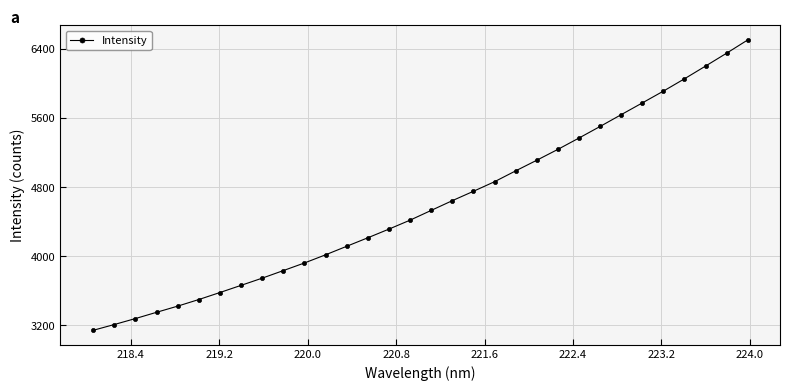

What is the value of the 14th point from the left?

4212.3